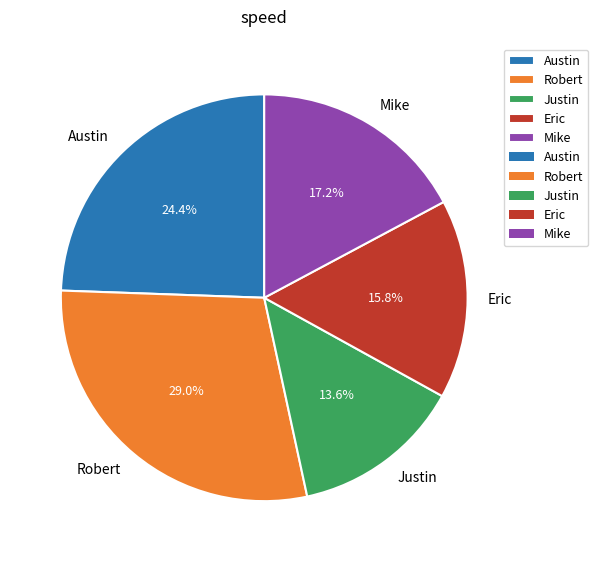

True or false: Austin accounts for 24% of the total.

True